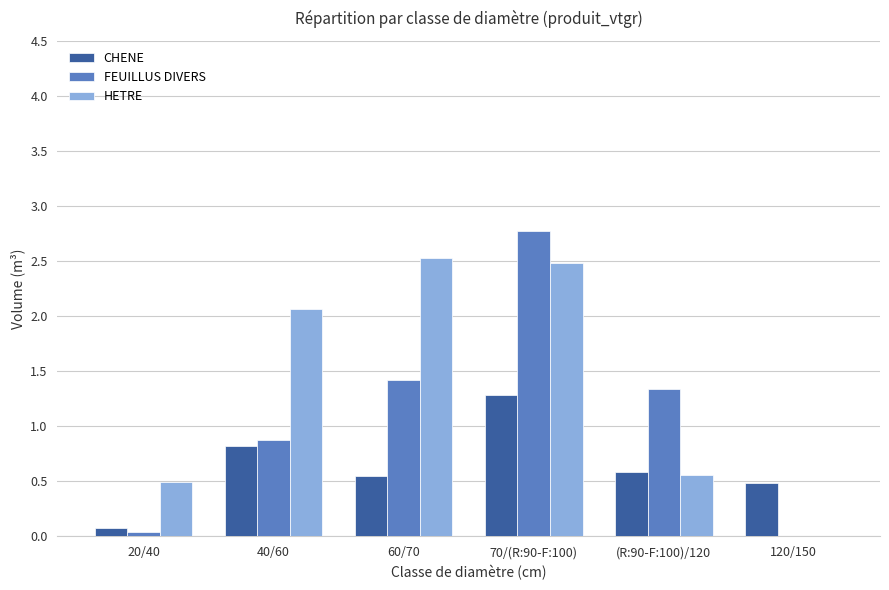

Is it true that CHENE equals 0.7 at 120/150?

False